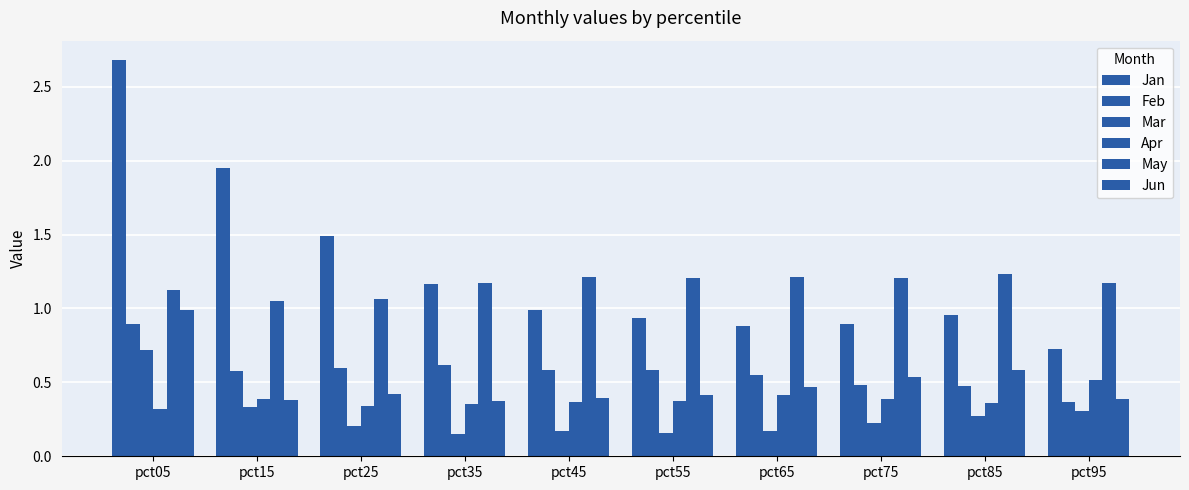

Which series has the widest spread of values?

Jan